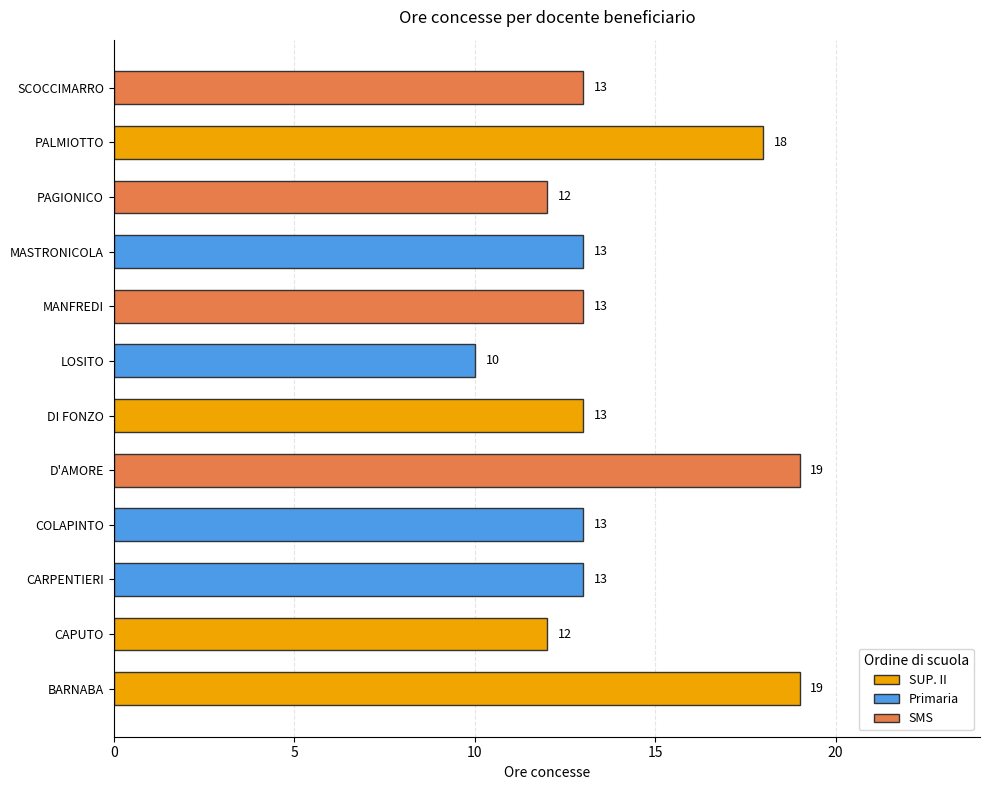

Between D'AMORE and MANFREDI, which is larger?

D'AMORE